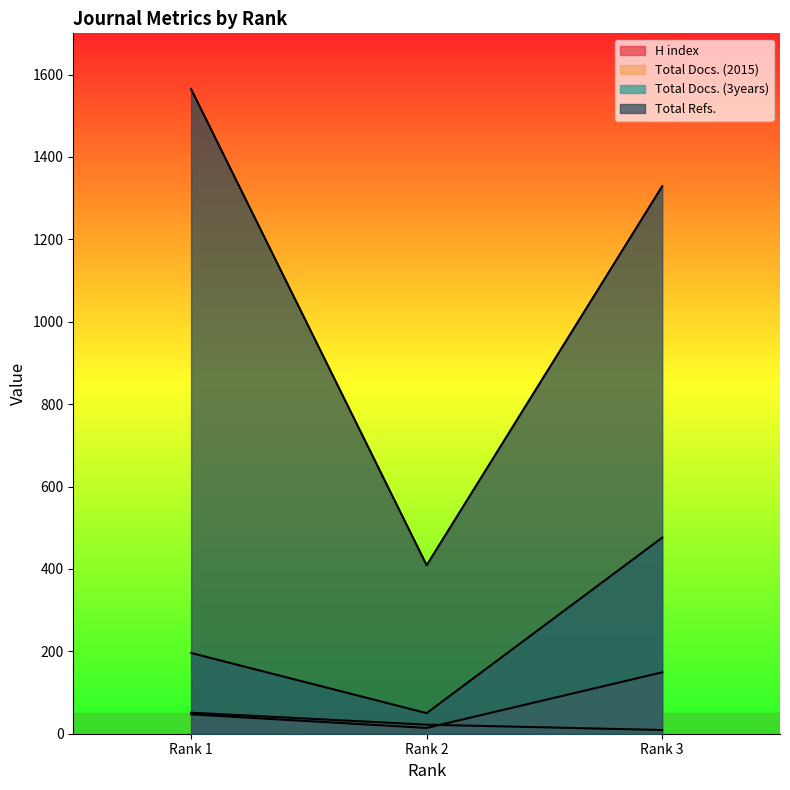

Reading left to right, extract all data points from this chart.

H index: 51	22	9
Total Docs. (2015): 47	14	149
Total Docs. (3years): 196	50	476
Total Refs.: 1565	409	1329